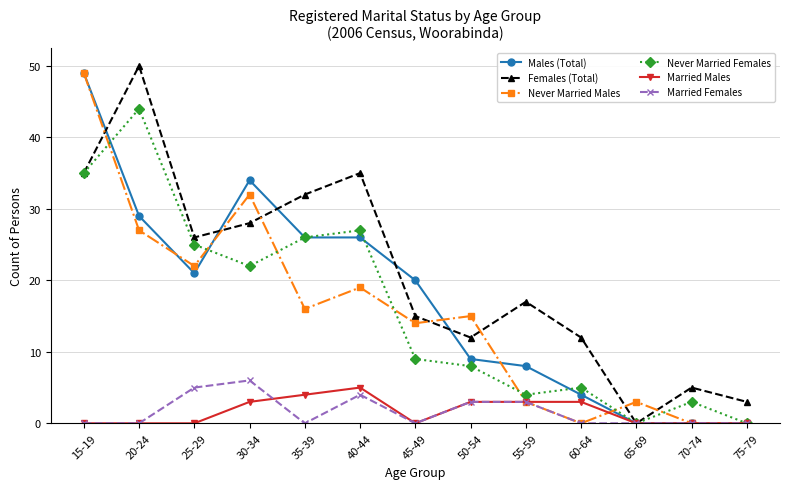

What is the value of the Males (Total) point at the 10th from the left?

4